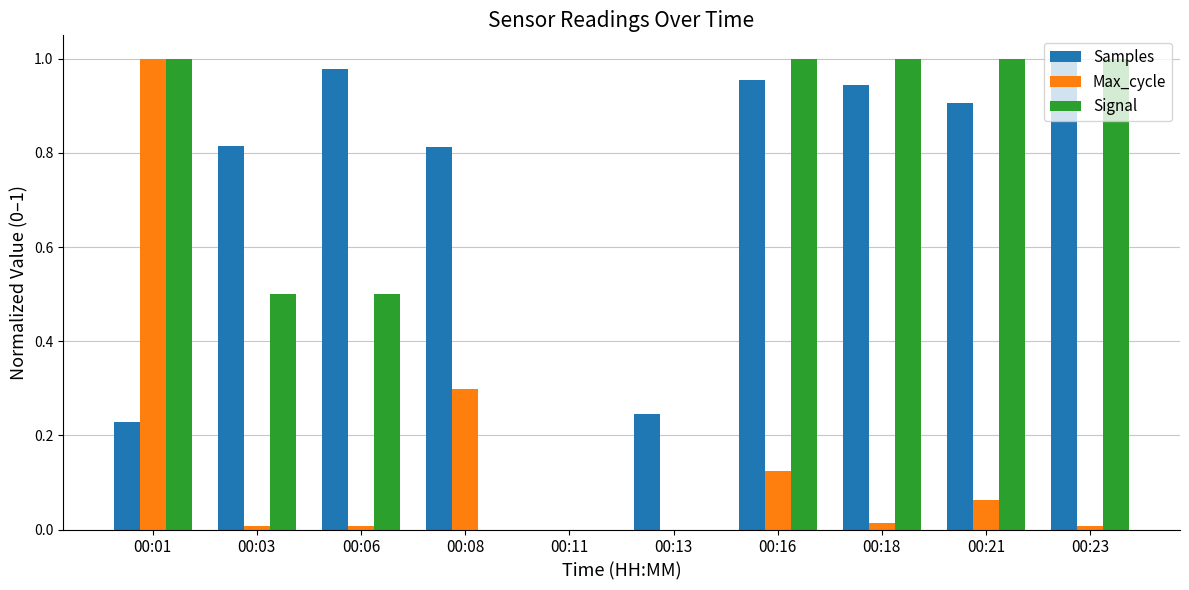

What are all the series names shown in the legend?

Samples, Max_cycle, Signal